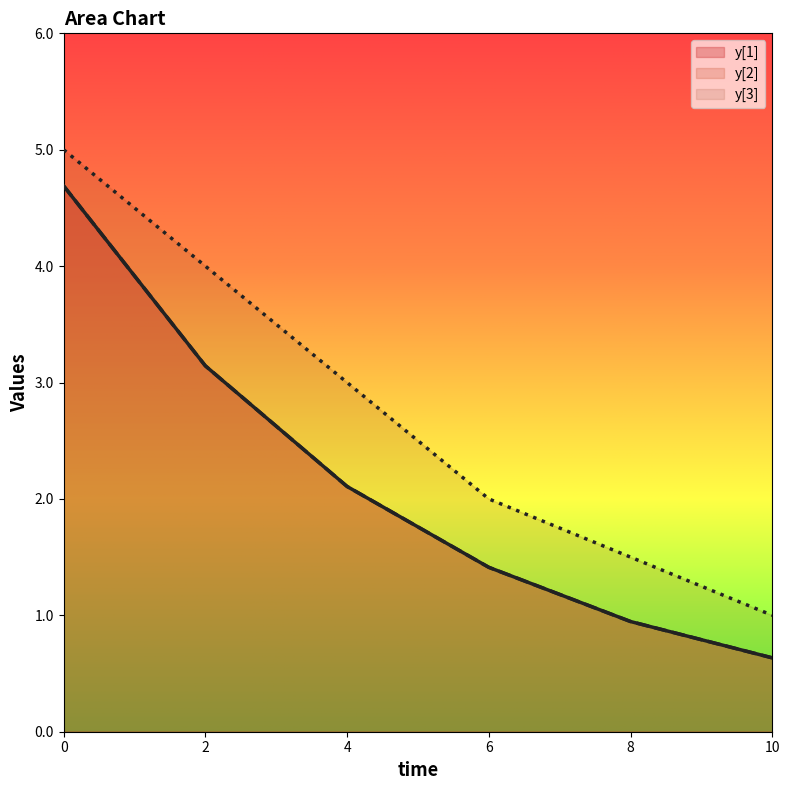

True or false: y[2] has more than 0 interior local peaks.

False